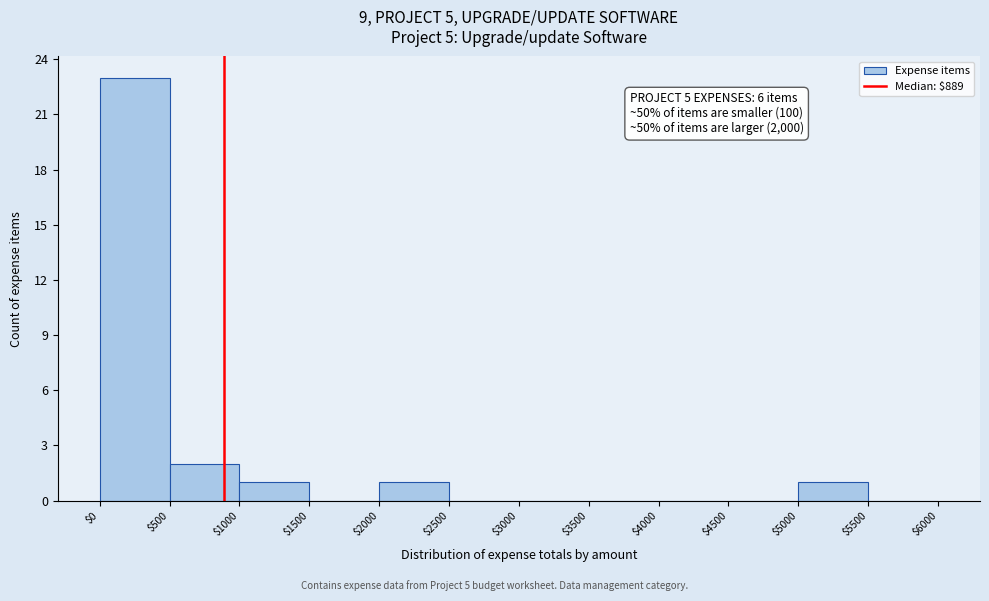

Over which range of the x-axis is the bar tallest?

$0 to $500